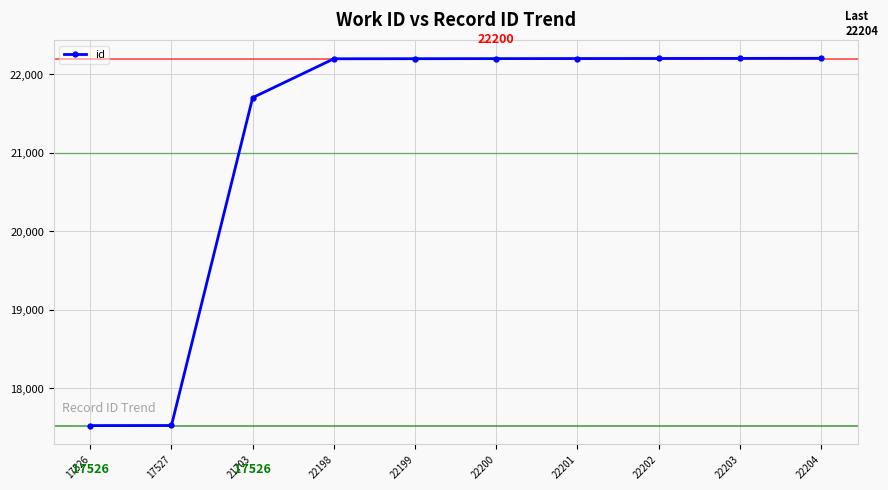

What is the difference between the maximum and minimum values?

4678